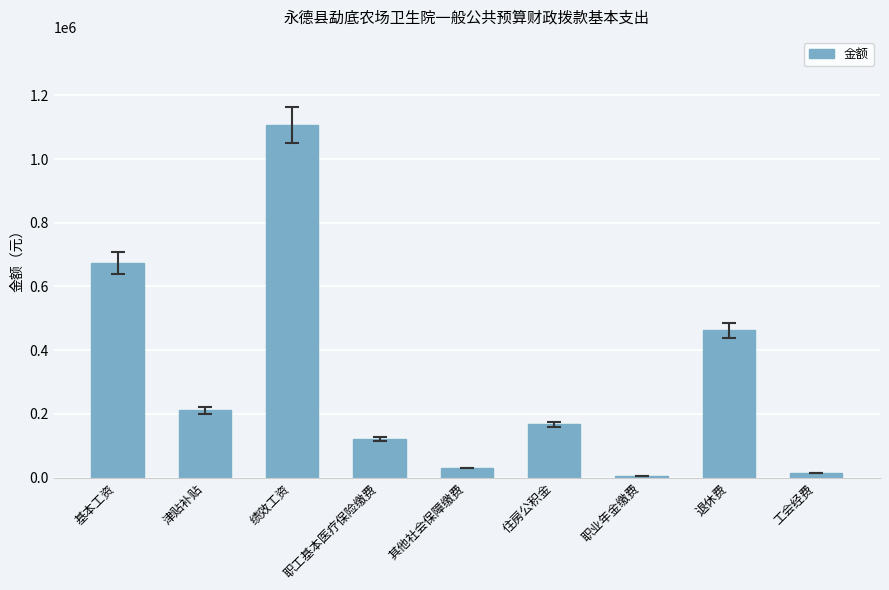

Is it true that the value at 职工基本医疗保险缴费 is 66599.9?

False